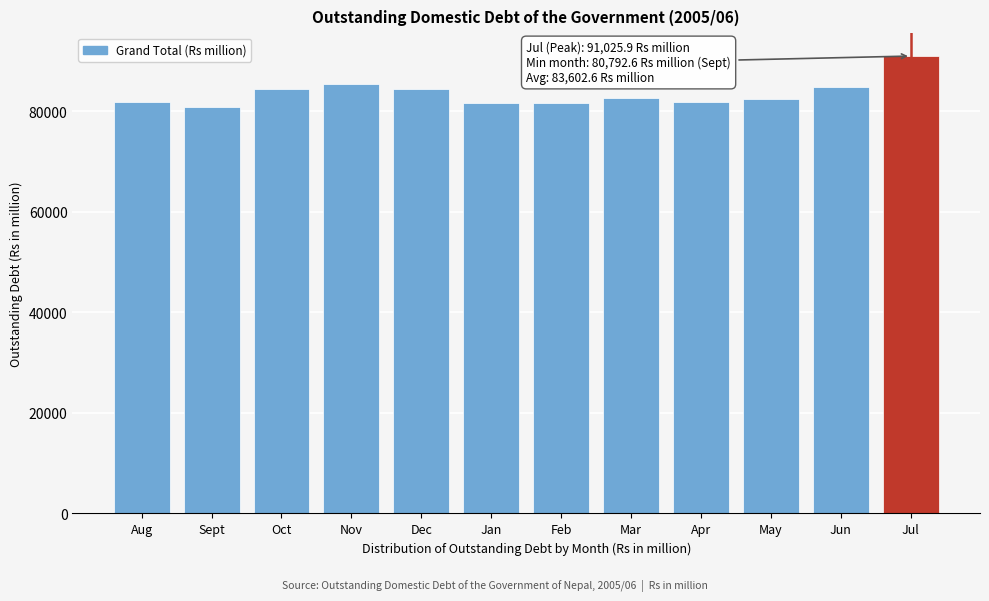

What is the value of the 7th bar from the left?

81593.4